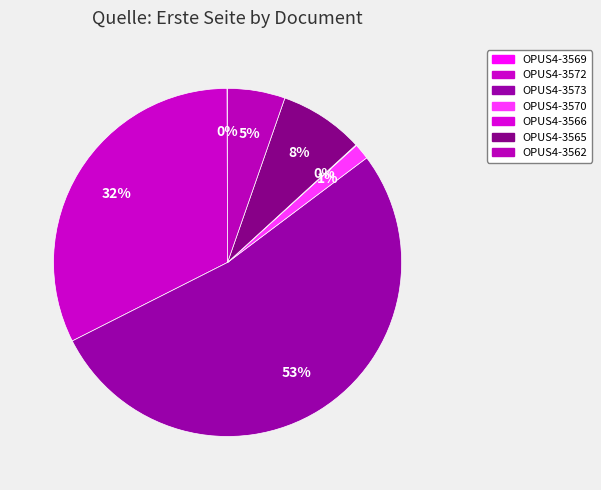

To the nearest percent, what is the difference between the OPUS4-3570 and OPUS4-3572 slice percentages?

31%